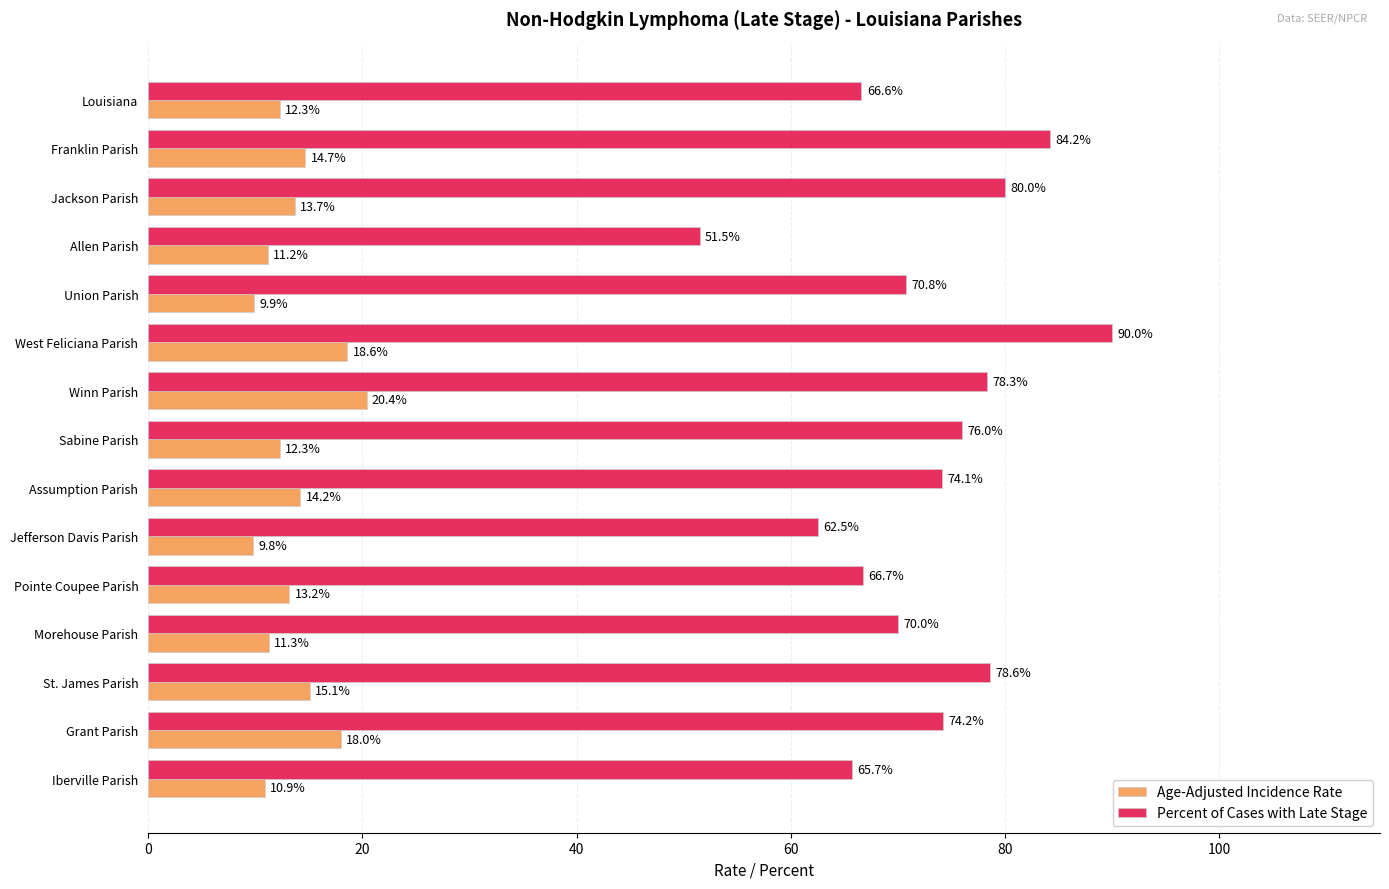

How many series are shown in this chart?

2